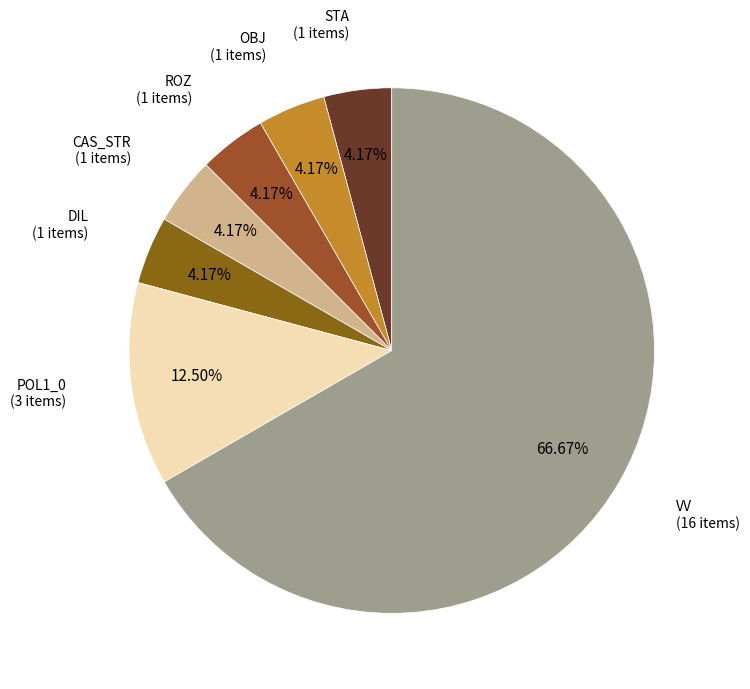

How many segments does this pie chart have?

7